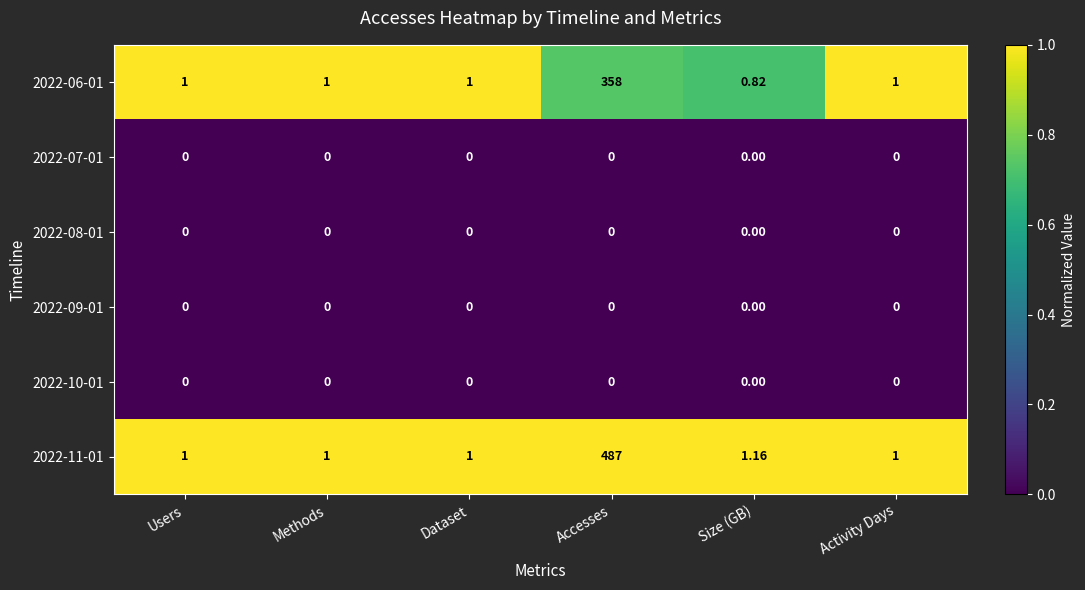

Is the value of 2022-10-01 at Size (GB) greater than the value of 2022-11-01 at Users?

No